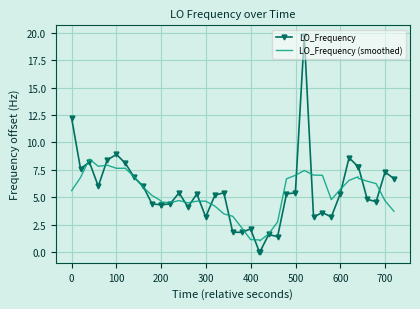

List the series in order of their peak value, lowest first.

LO_Frequency (smoothed), LO_Frequency